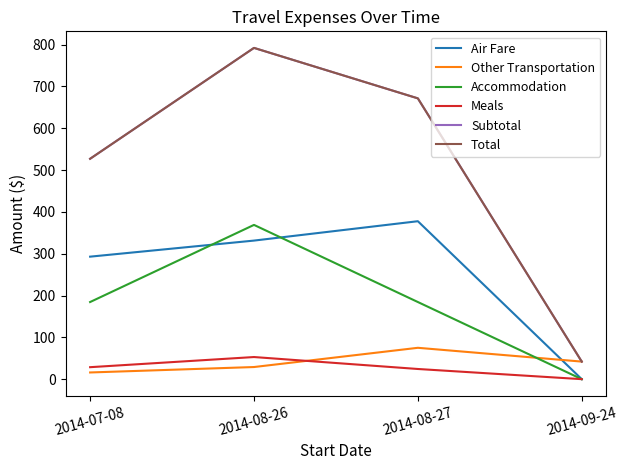

Does the chart display data point markers on the line(s)?

No